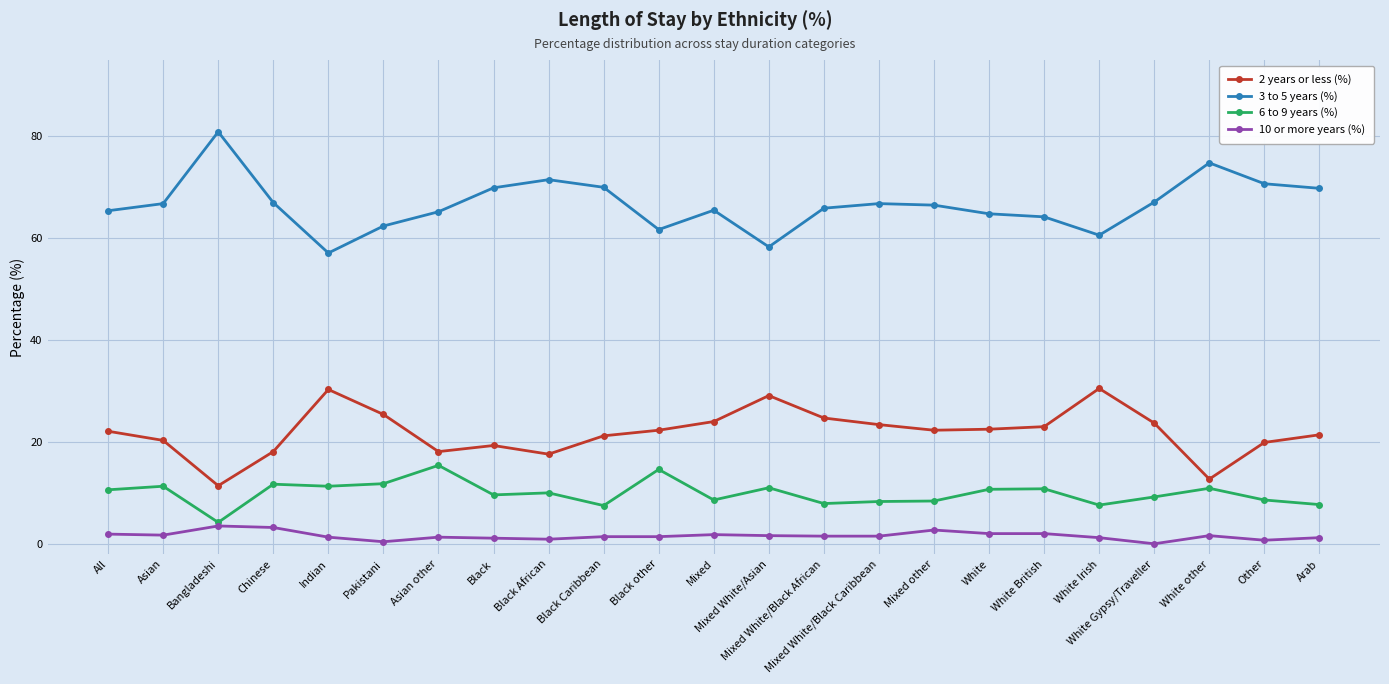

Which series has the largest total across all categories?

3 to 5 years (%)